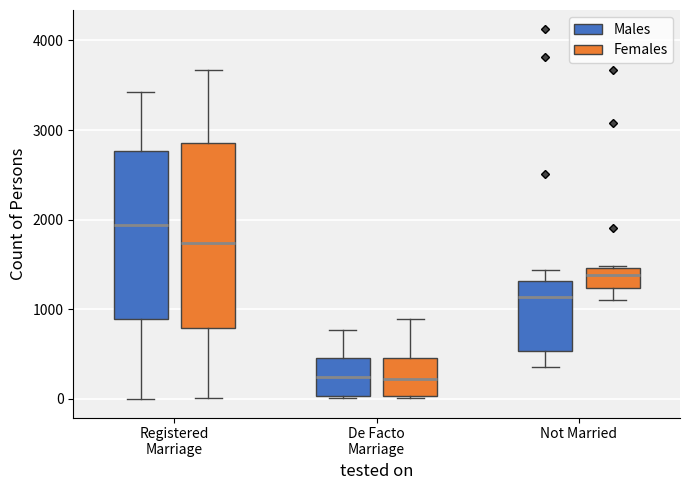

Which box has the highest median line?

Registered Marriage (Males)